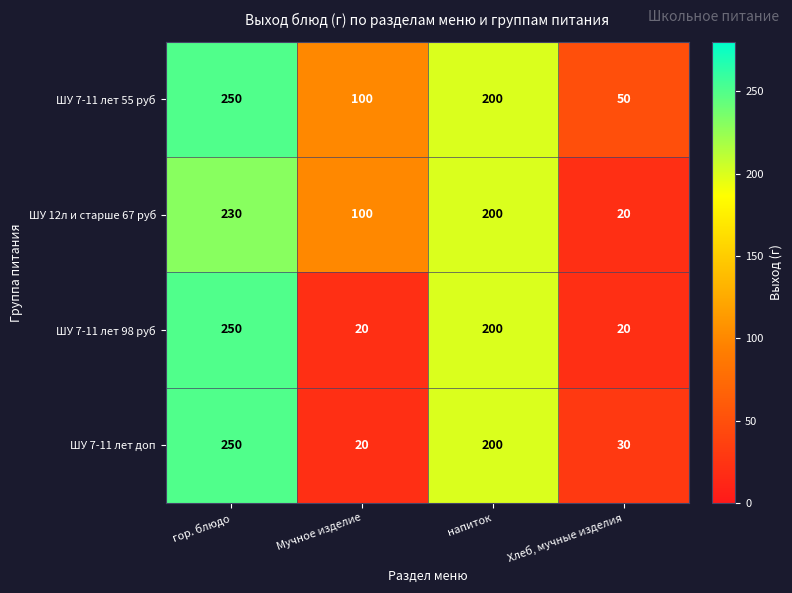

What is the sum of all ШУ 12л и старше 67 руб values?

550